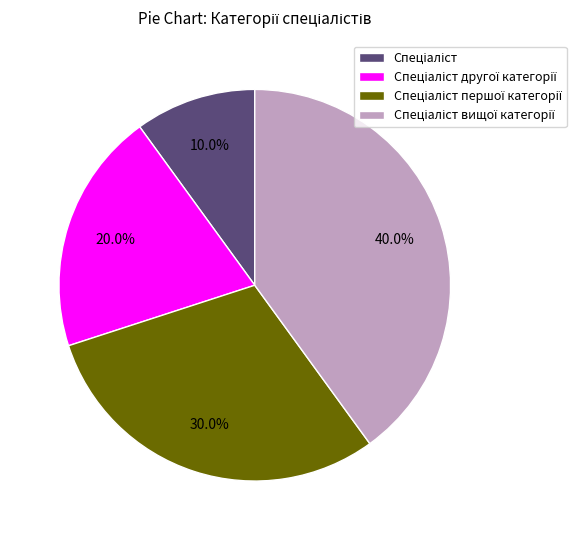

Does any single category account for the majority?

No